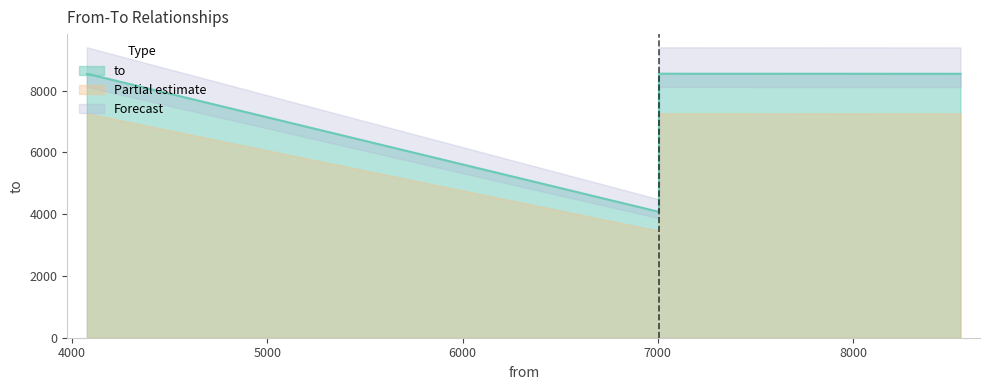

Which category has the highest value across all series?

4076